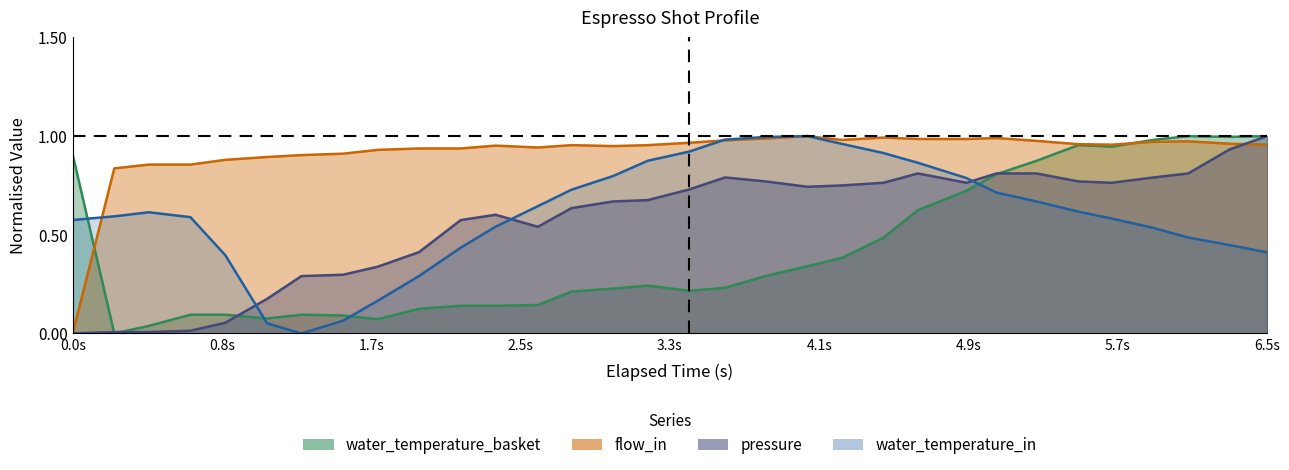

How many positive values does the water_temperature_in series have?

31